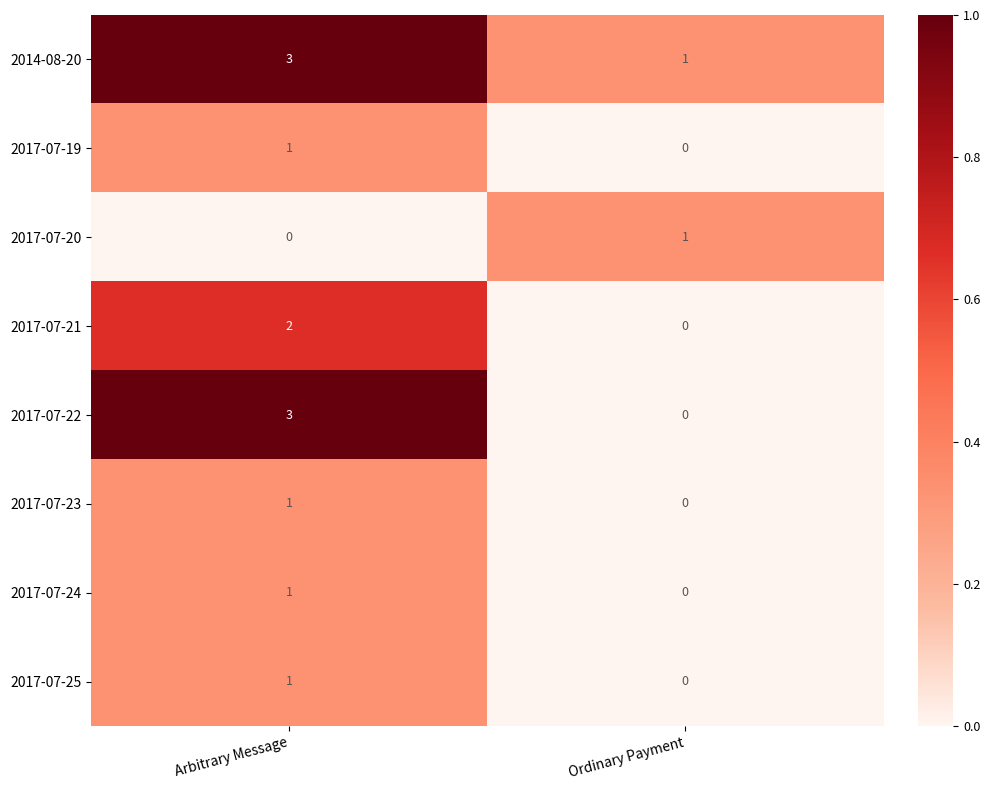

What is the greatest value displayed?

3